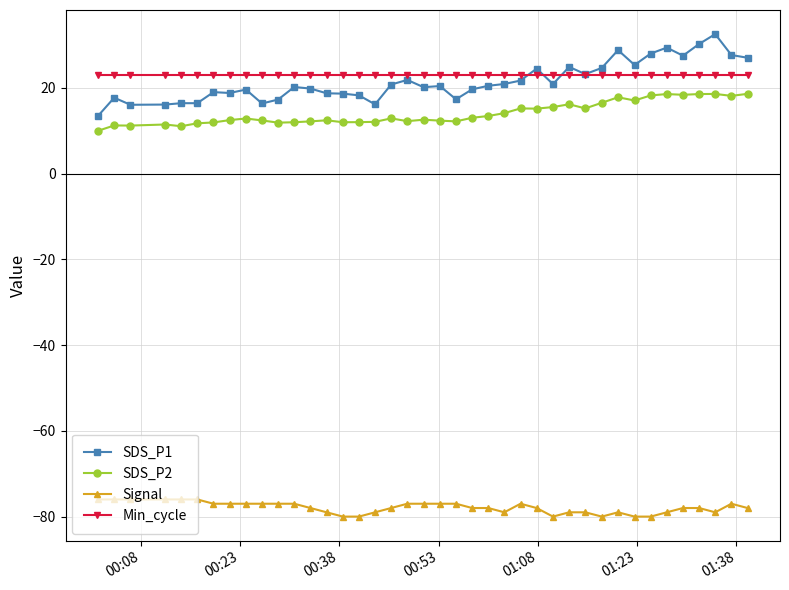

True or false: SDS_P2 has more than 1 interior local peaks.

True